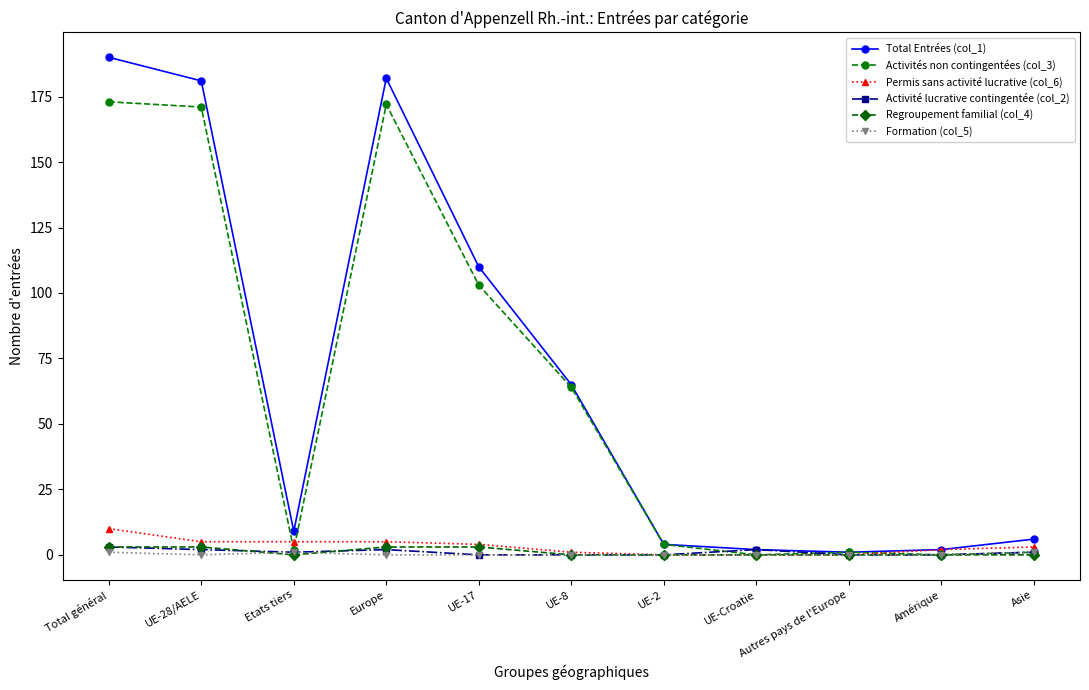

Does the chart have visible grid lines?

No